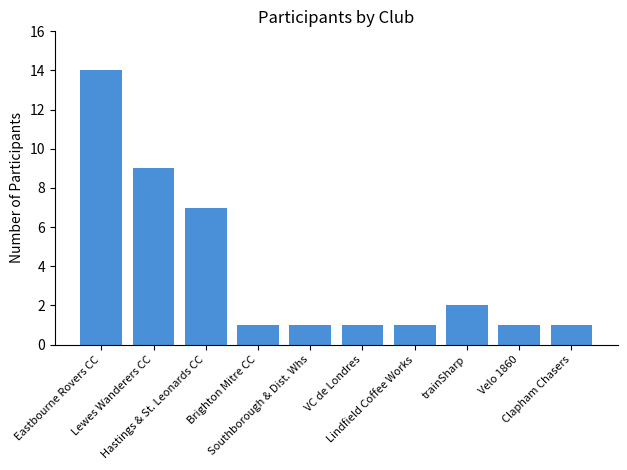

How many bars are there in total?

10